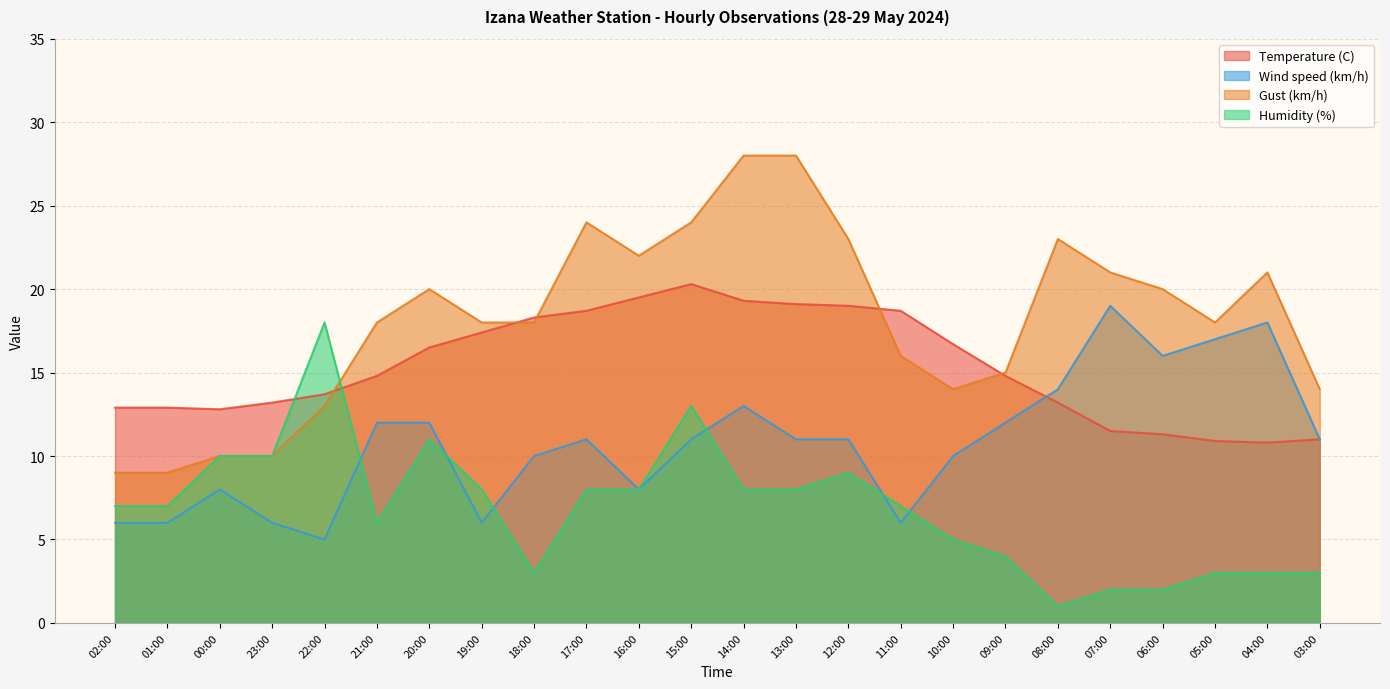

After their last crossing, which series has the higher values: Temperature (C) or Gust (km/h)?

Gust (km/h)